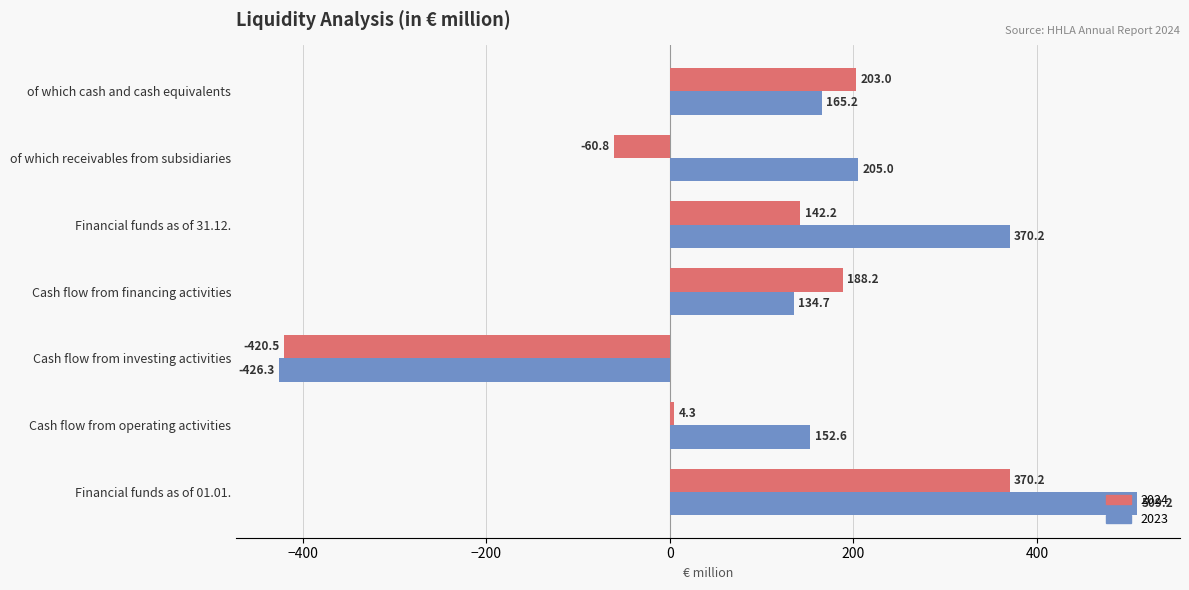

The value of 2024 at Financial funds as of 01.01. is 370.2. True or false?

True